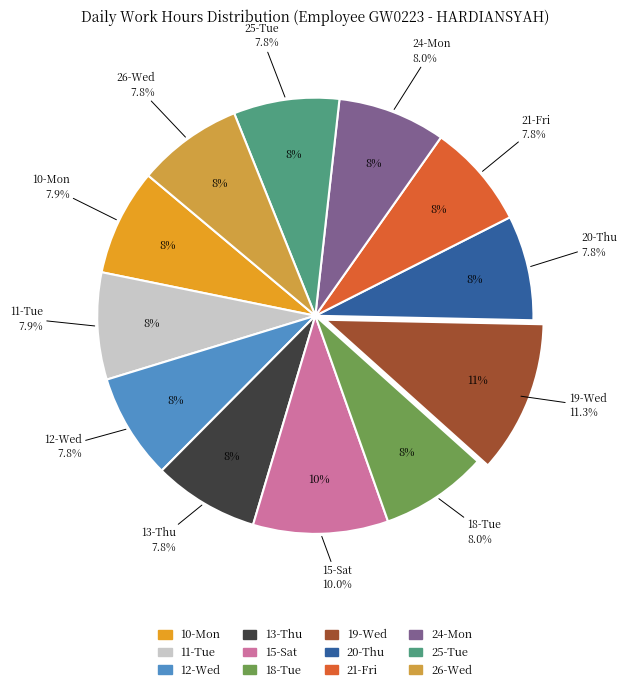

True or false: 18-Tue accounts for 1% of the total.

False